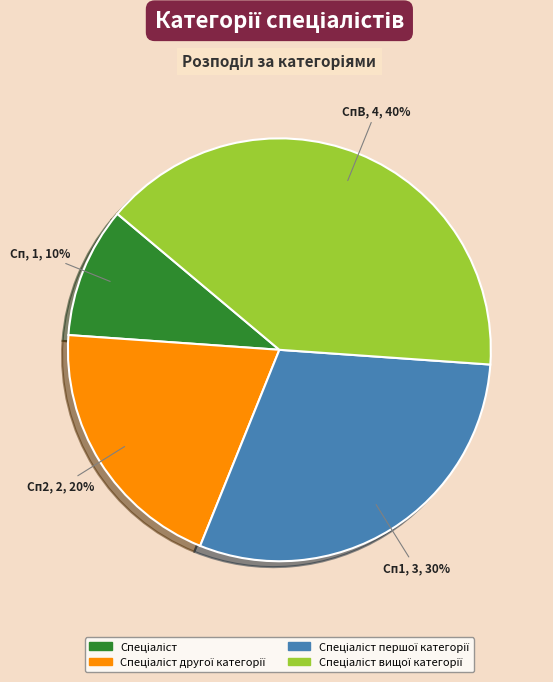

Does any single category account for the majority?

No